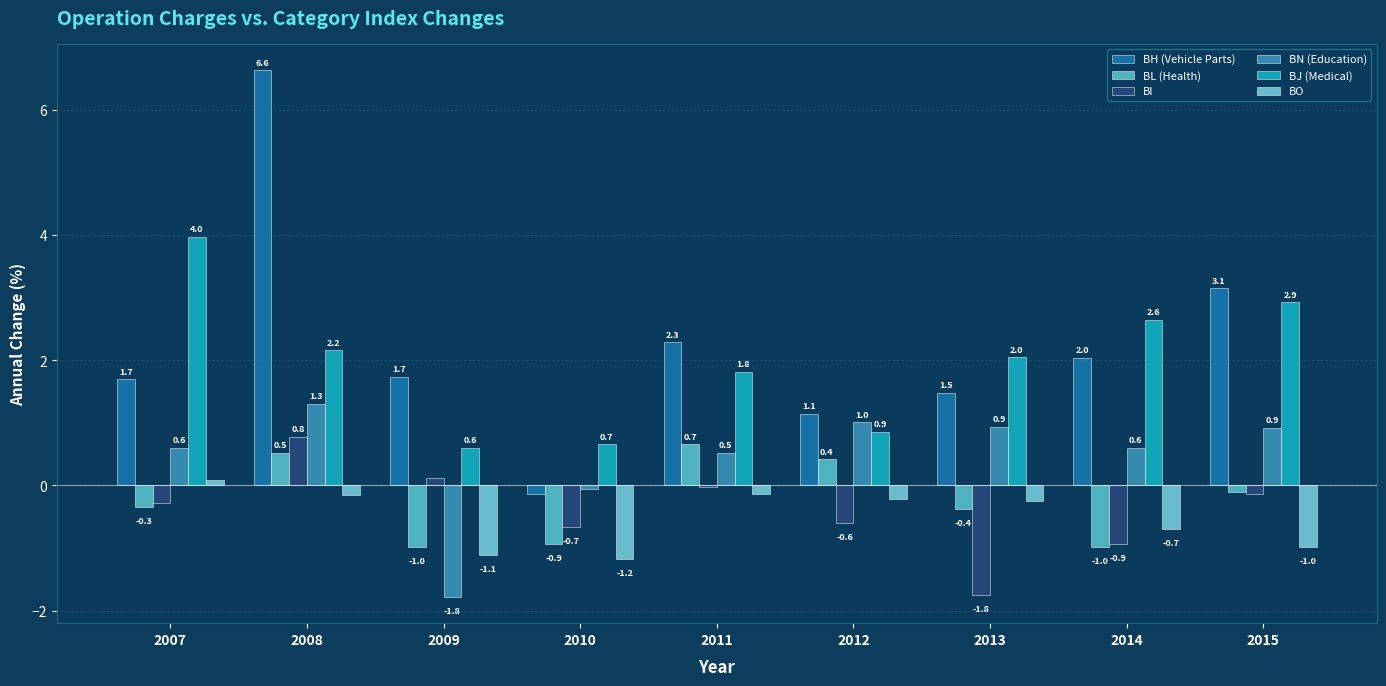

What is the value of the BJ (Medical) bar at the 5th from the left?

1.8